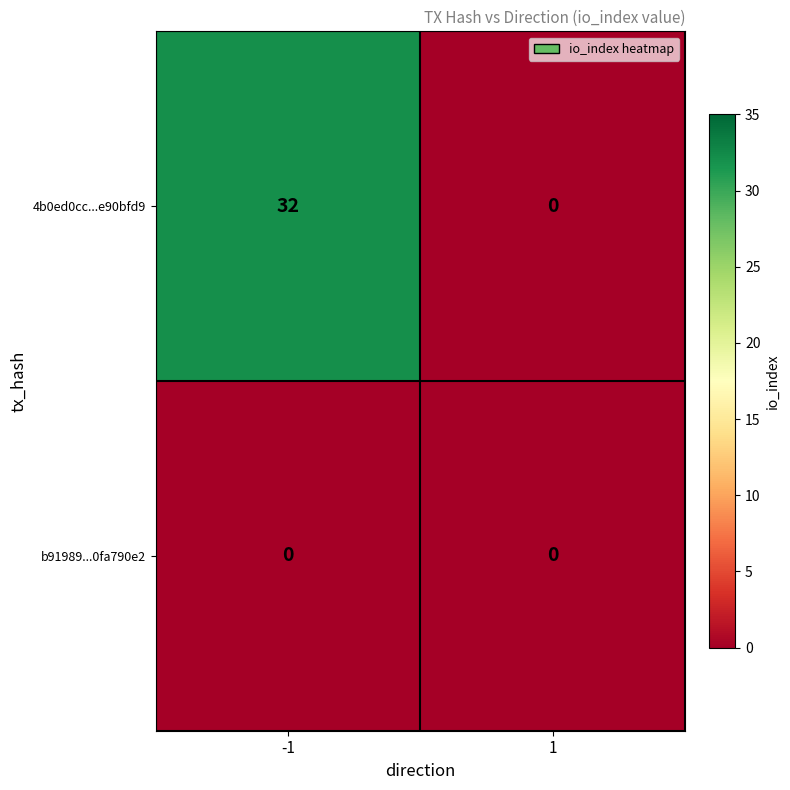

How many positive values does the 4b0ed0cc...e90bfd9 series have?

1